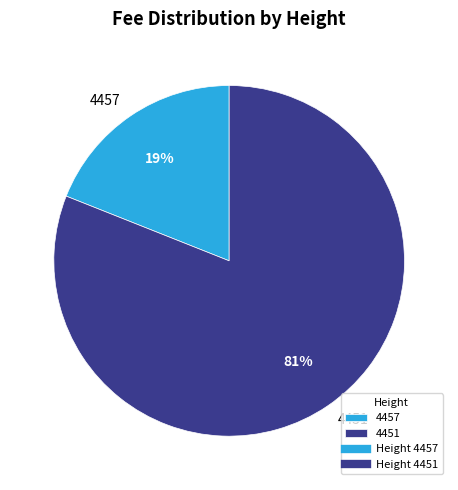

To the nearest percent, what percentage of the pie is 4451?

81%